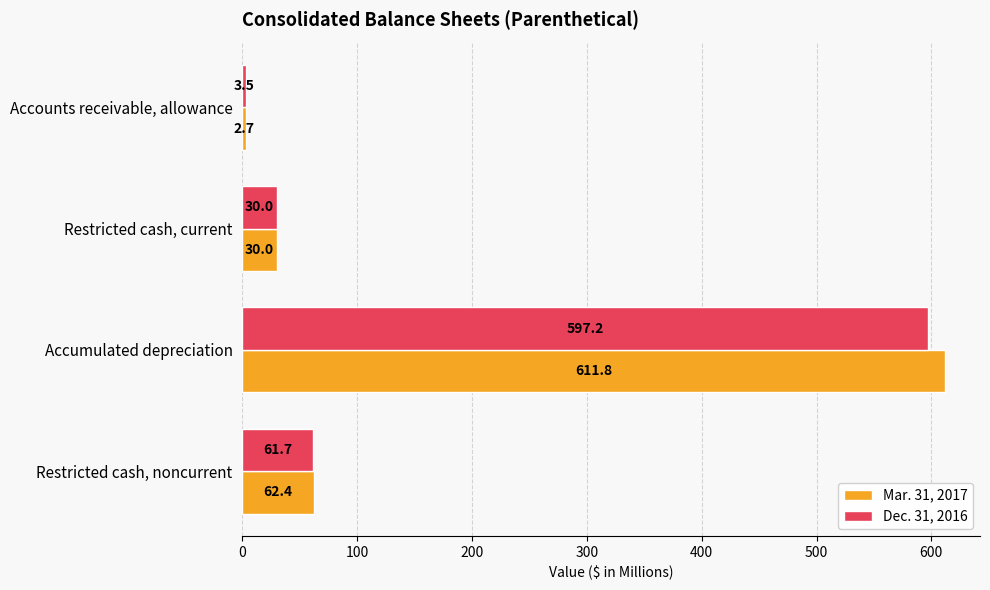

How many distinct data groups are displayed?

2